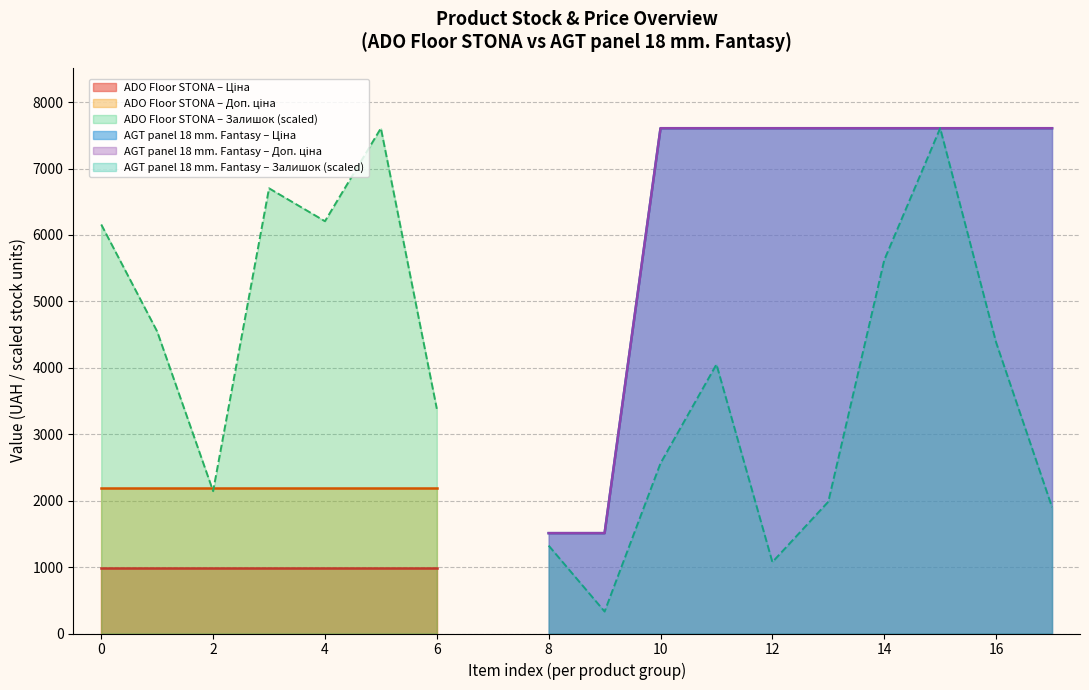

How many interior local valleys (lower than both neighbors) does the data have?

2